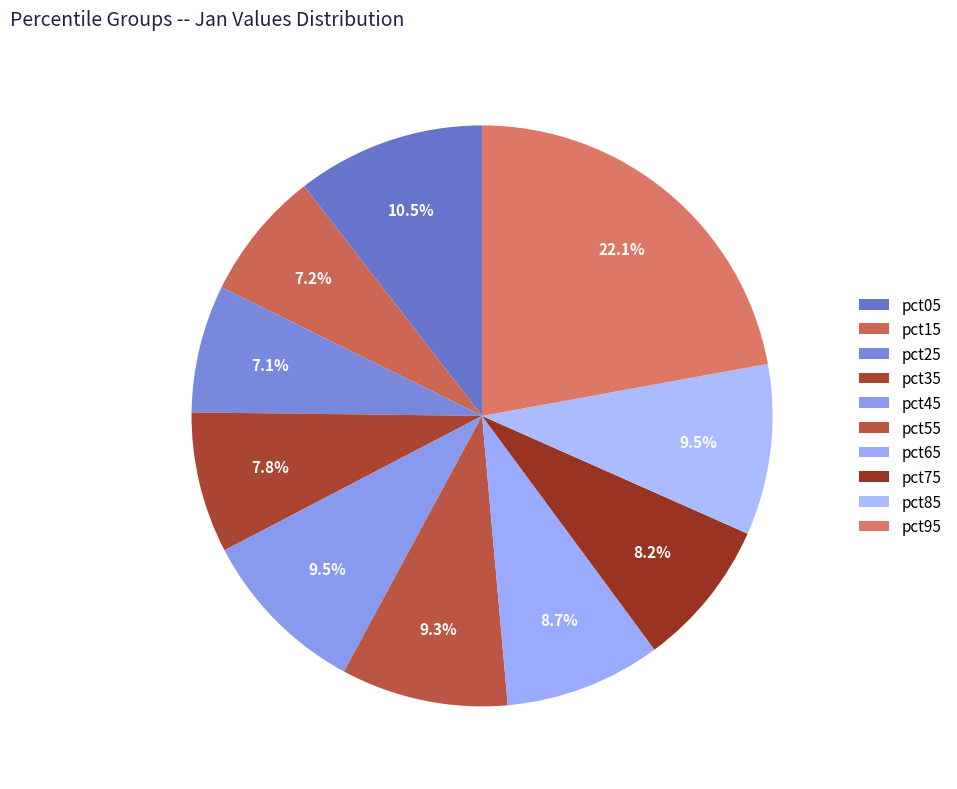

Combined, what portion of the pie is pct05 and pct15?

17.7%